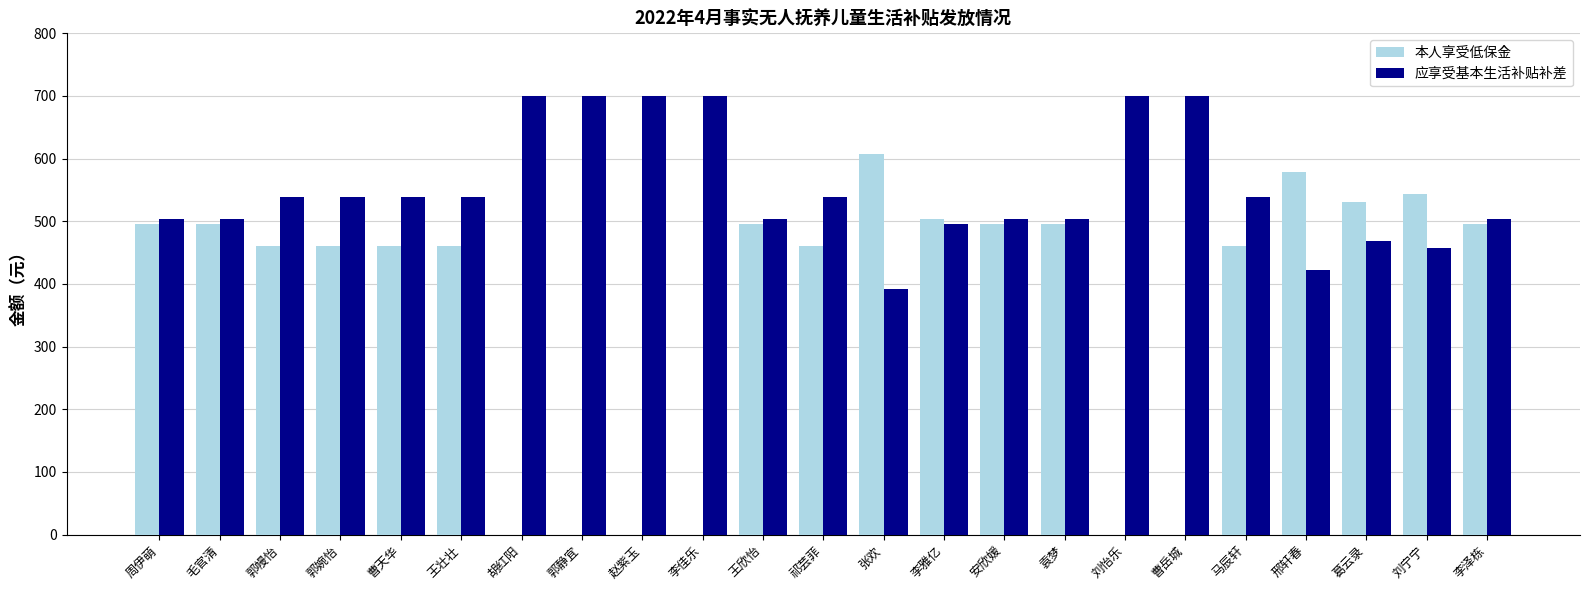

Is it true that 本人享受低保金 equals 938 at 张欢?

False